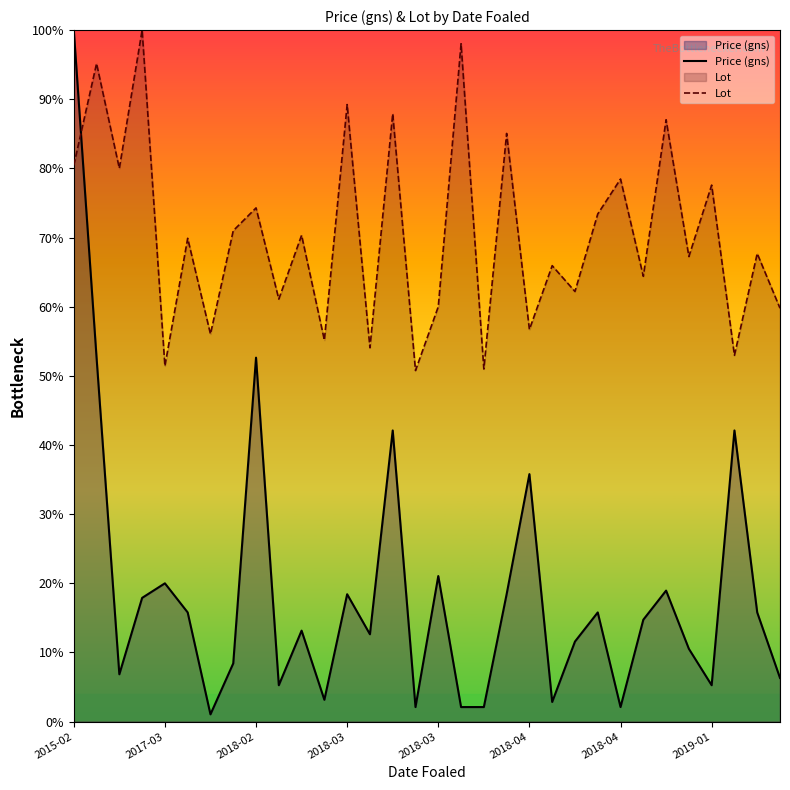

How many data points in Price (gns) are less than 14?

16